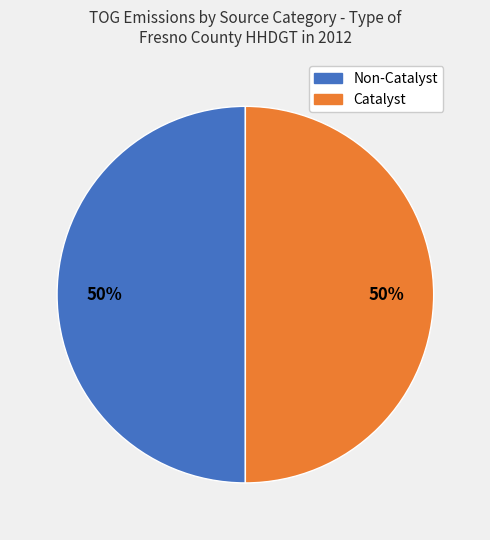

To the nearest percent, what is the average slice percentage?

50%